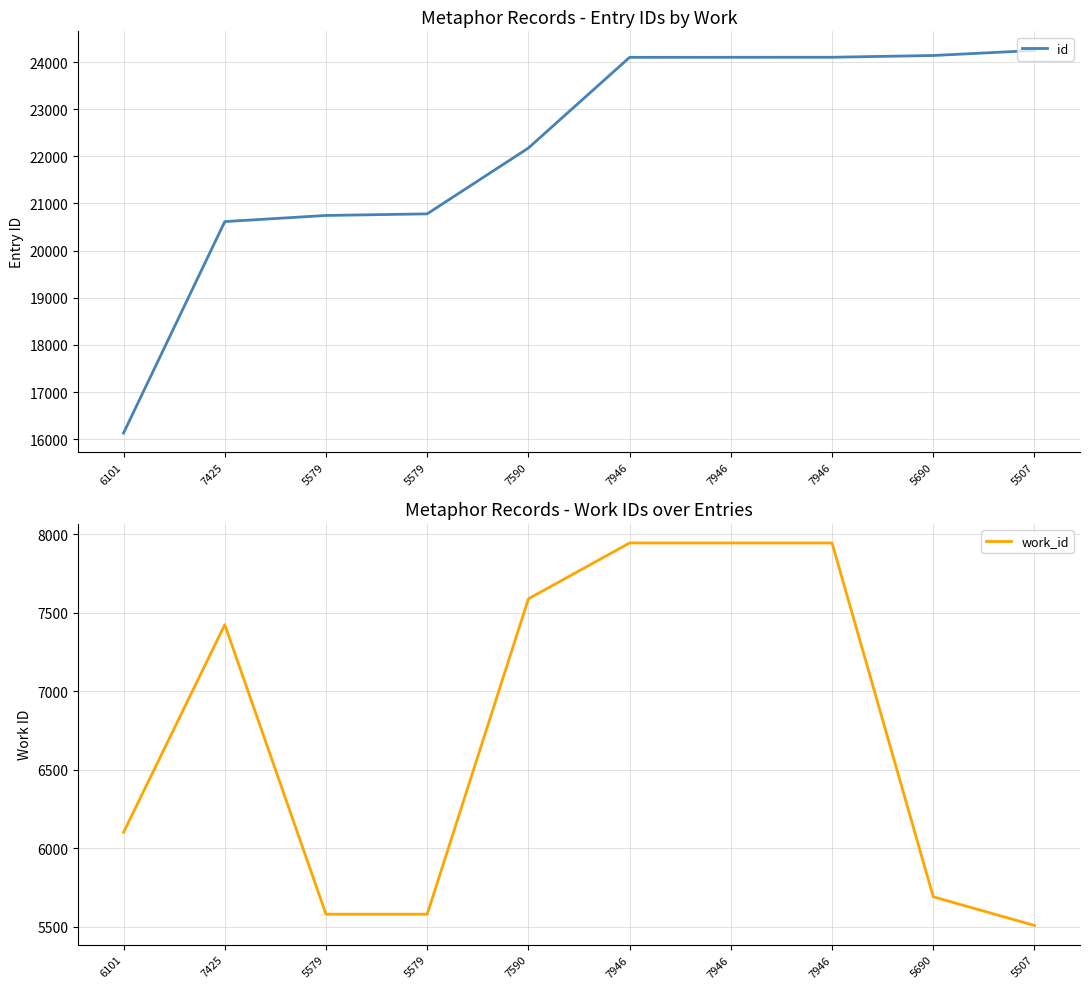

Reading left to right, transcribe all the data shown in this chart.

id: 6101=16131	7425=20615	5579=20745	5579=20779	7590=22176	7946=24099	7946=24100	7946=24101	5690=24138	5507=24245
work_id: 6101=6101	7425=7425	5579=5579	5579=5579	7590=7590	7946=7946	7946=7946	7946=7946	5690=5690	5507=5507